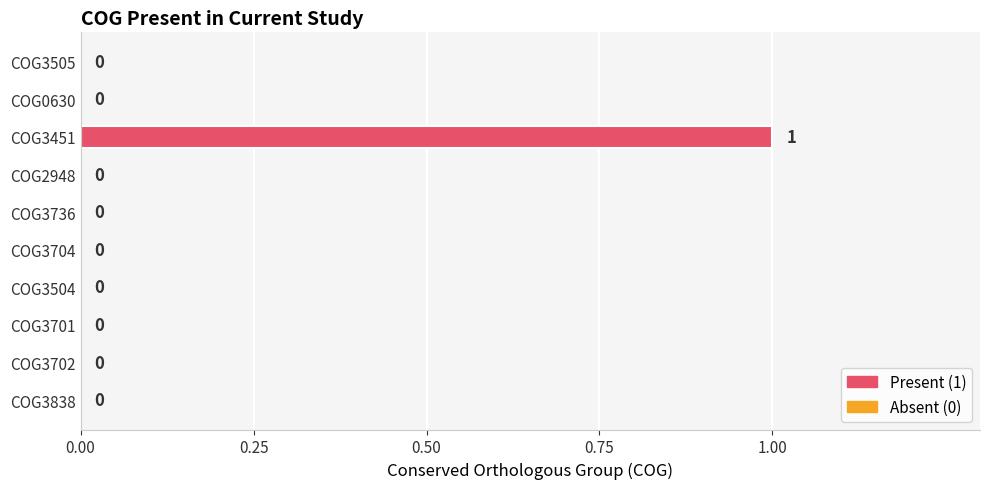

The chart shows a value of 0 at COG3704. True or false?

True